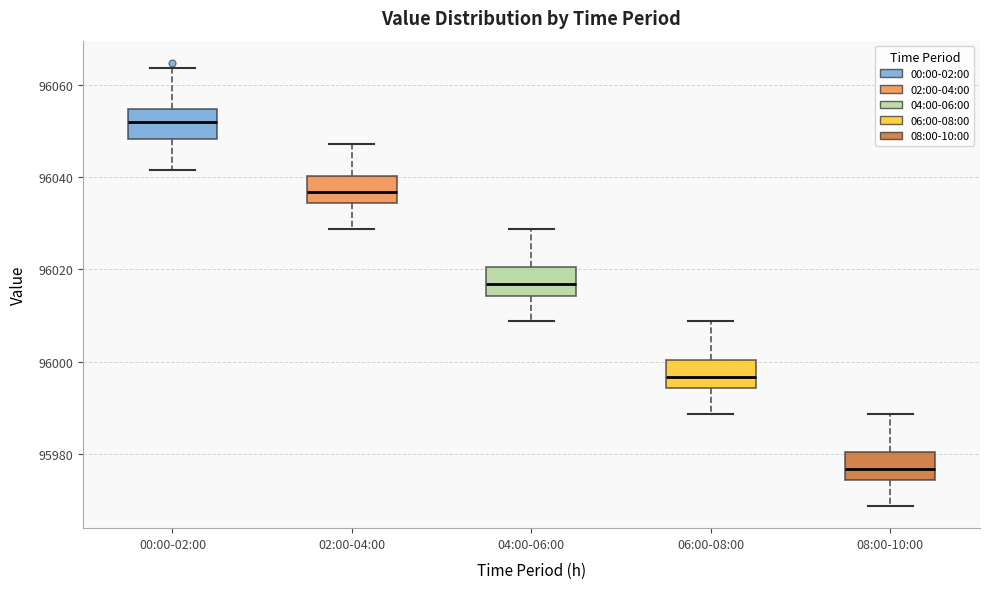

Reading left to right, read every box against the y-axis: the position of its median line, the range the box covers, and the ends of its whiskers. The values are not printed on the chart, so give them approximately, as read against the axis.

00:00-02:00: median 96052, box 96048 to 96054, whiskers 96042 to 96064
02:00-04:00: median 96036, box 96034 to 96040, whiskers 96028 to 96048
04:00-06:00: median 96016, box 96014 to 96020, whiskers 96008 to 96028
06:00-08:00: median 95996, box 95994 to 96000, whiskers 95988 to 96008
08:00-10:00: median 95976, box 95974 to 95980, whiskers 95968 to 95988